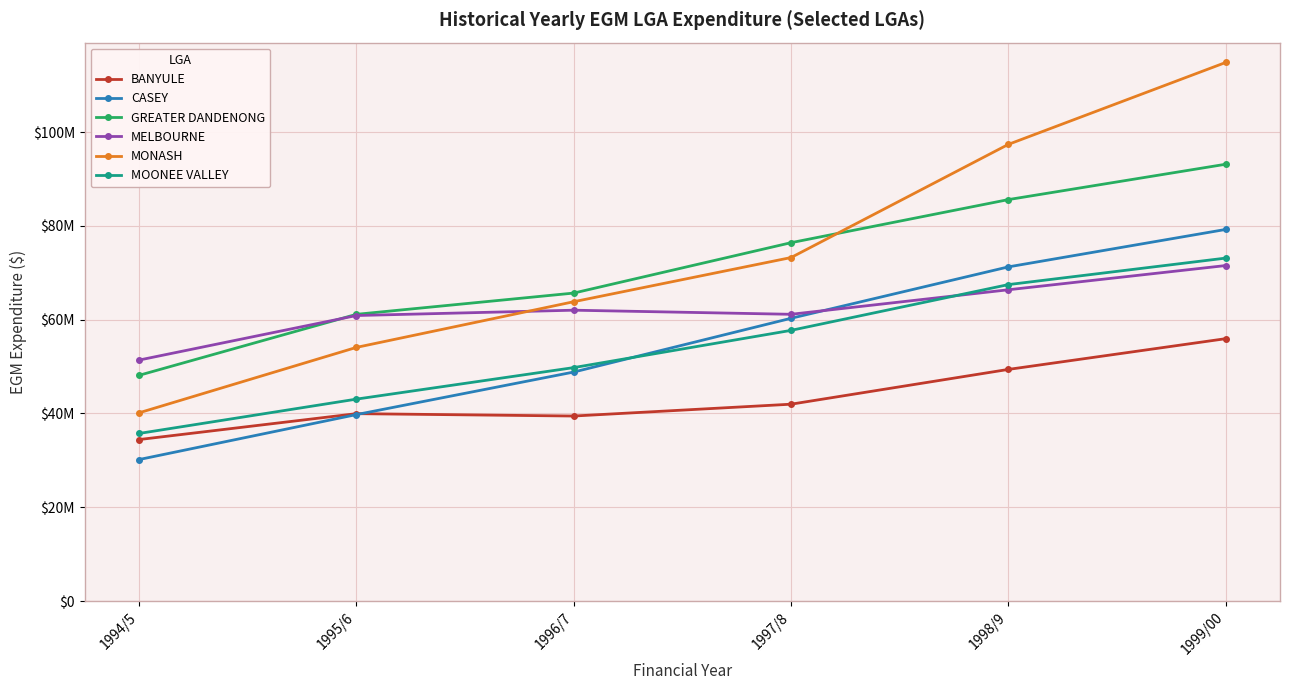

What position from the left is 1994/5?

1